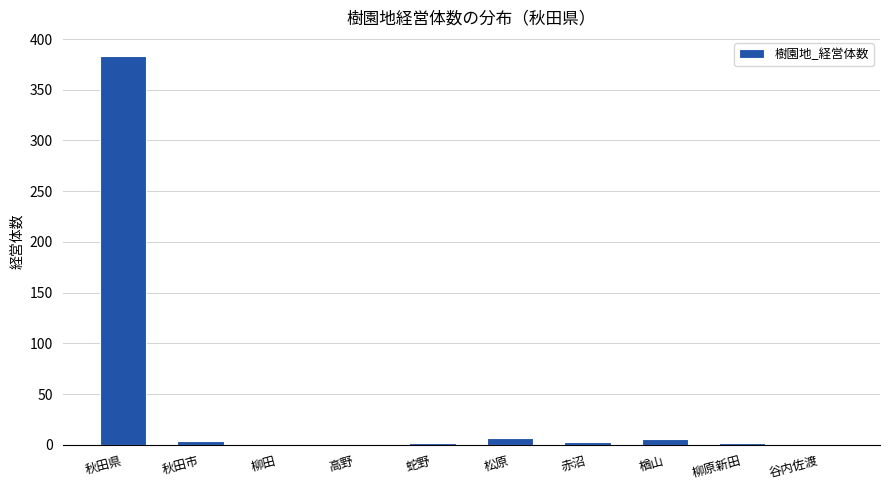

Which category has the highest value across all series?

秋田県